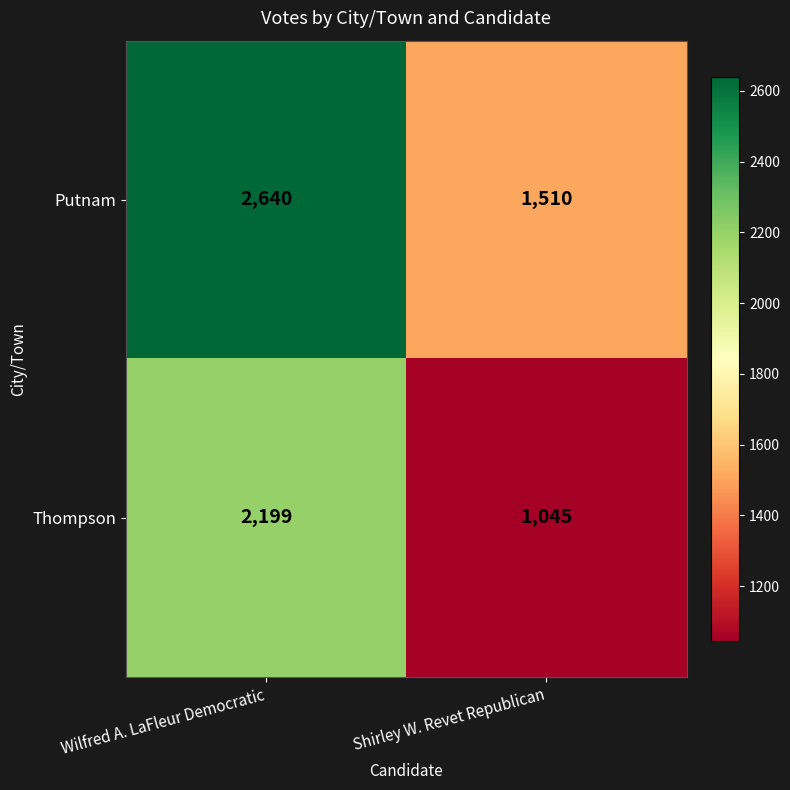

Reading left to right, extract all data points from this chart.

Putnam: 2640	1510
Thompson: 2199	1045